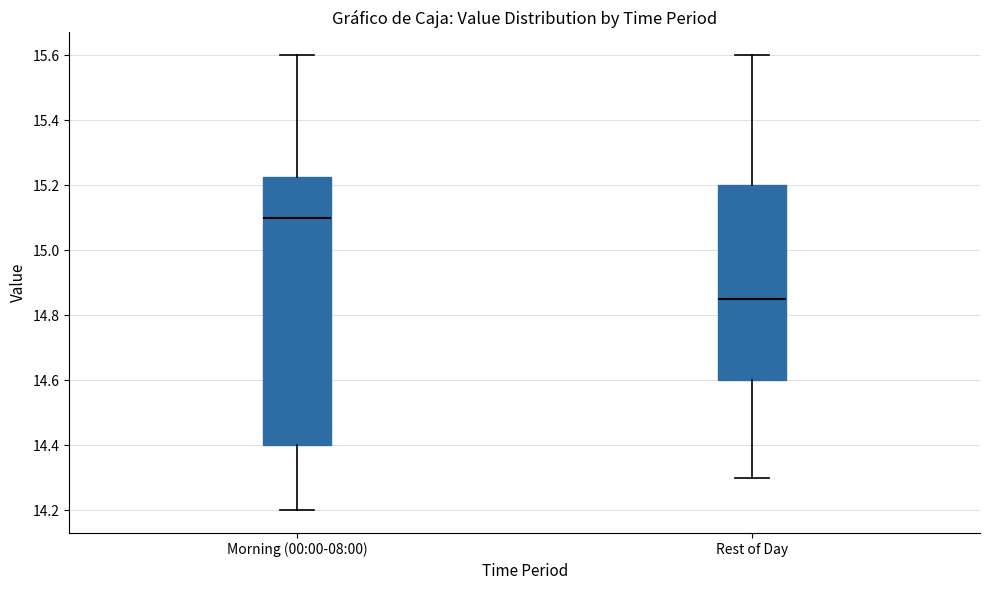

Which box's median line is the lowest?

Rest of Day